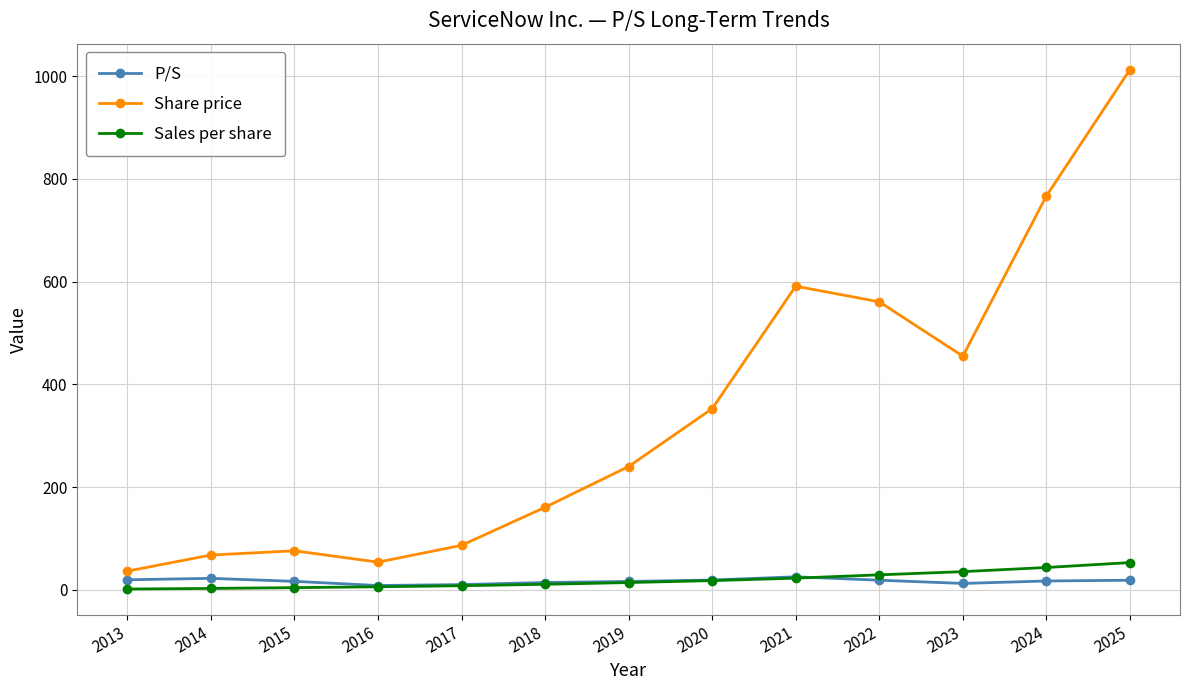

What is the difference between the maximum and minimum values in the Share price series?

976.1